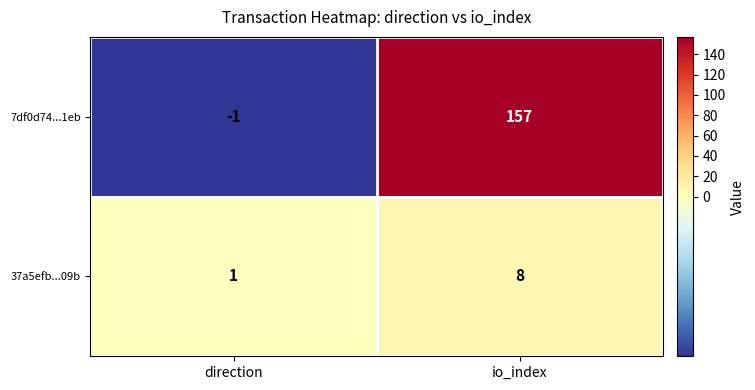

What is the sum of the 37a5efb...09b values at direction and io_index?

9